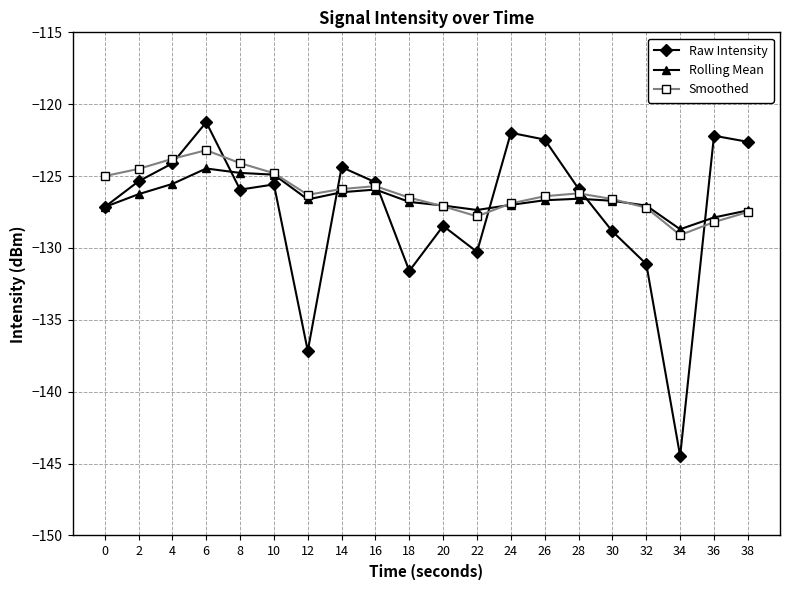

The Raw Intensity series shows -198.3 at 38. True or false?

False